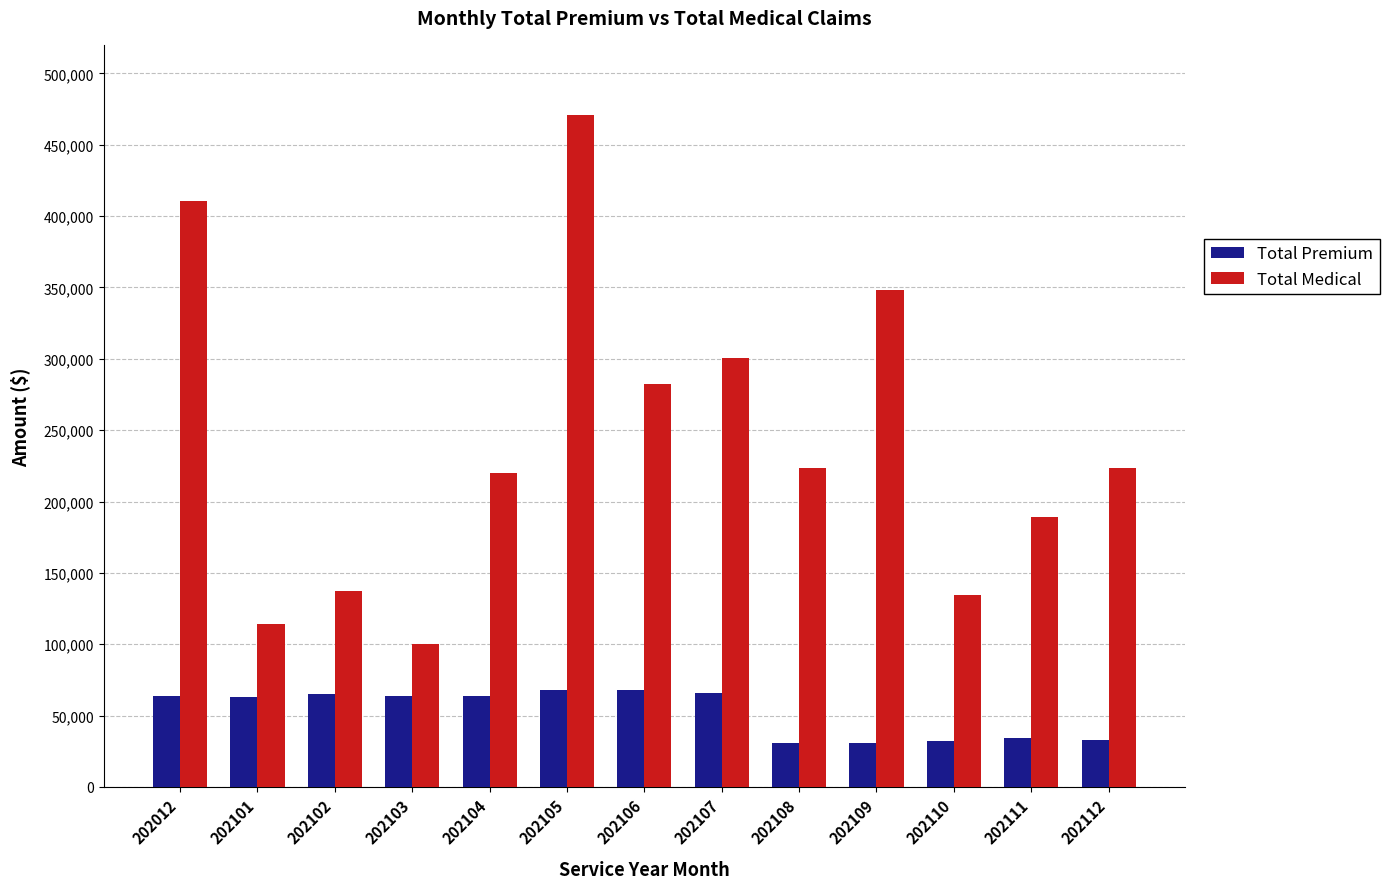

How many distinct data groups are displayed?

2